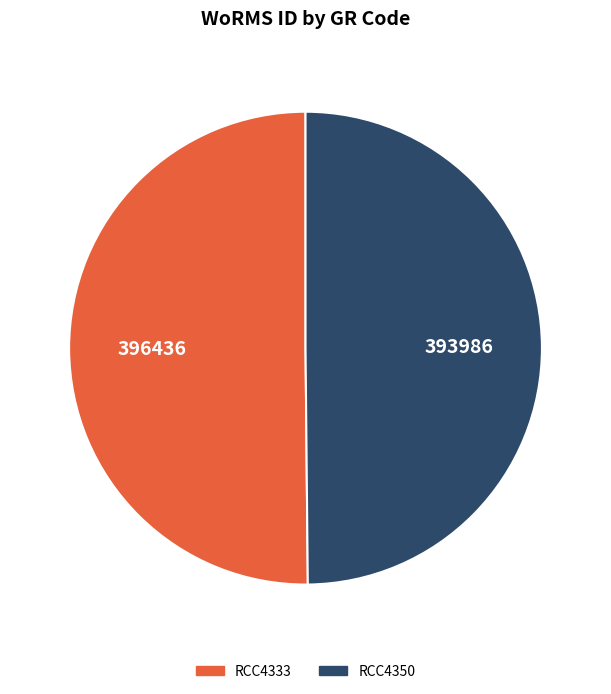

True or false: RCC4333 accounts for 50% of the total.

True